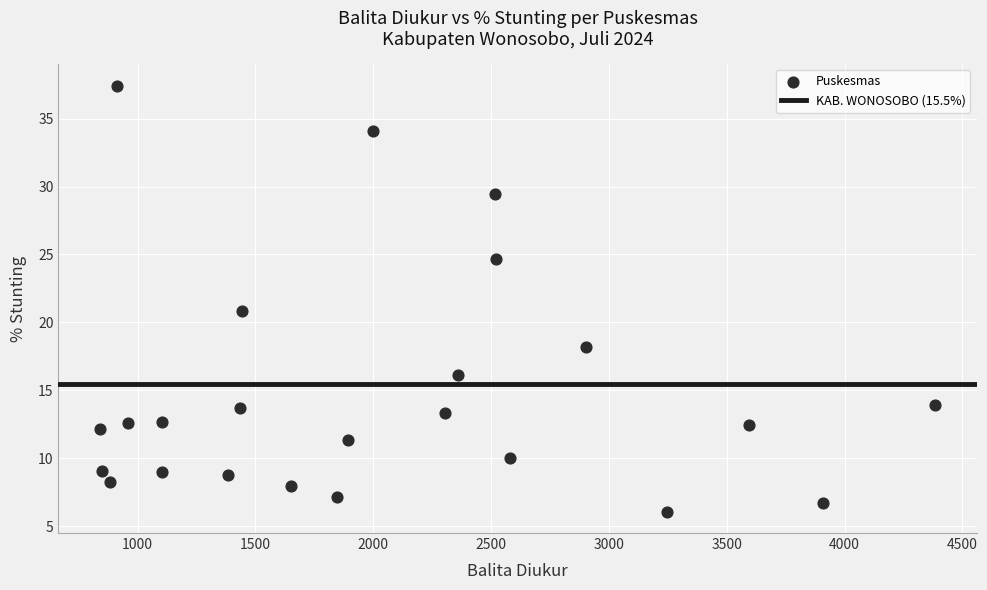

What is the range of X values (max minus min)?

3543.0